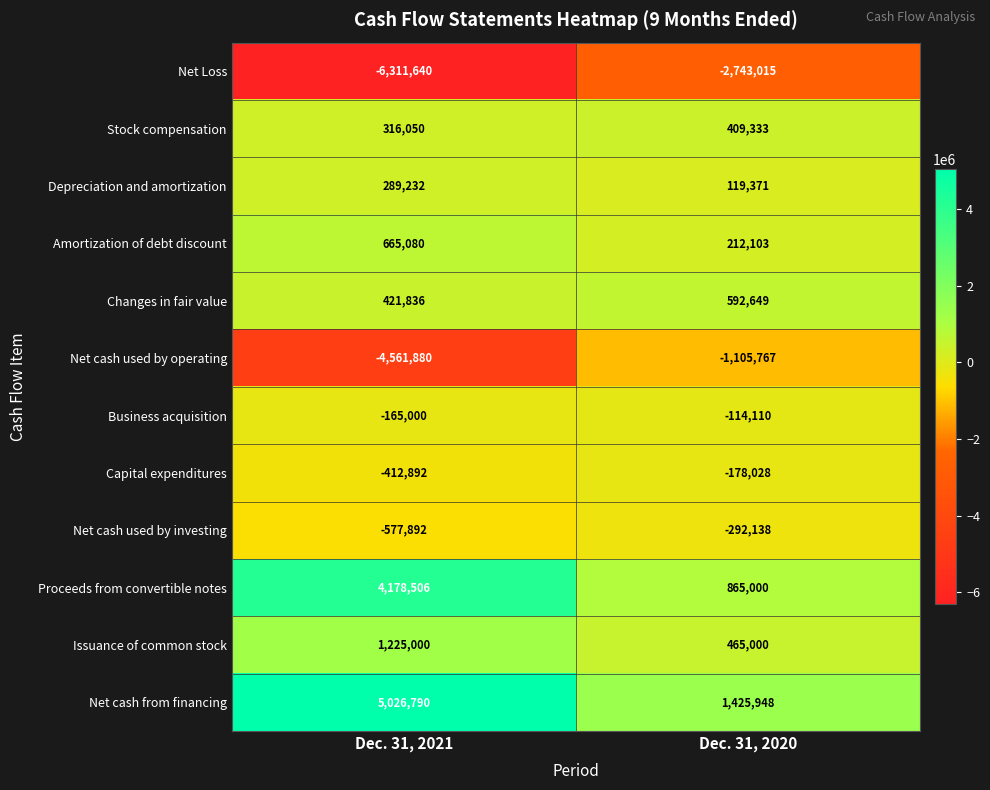

Which series has the largest range (max minus min)?

Net cash from financing